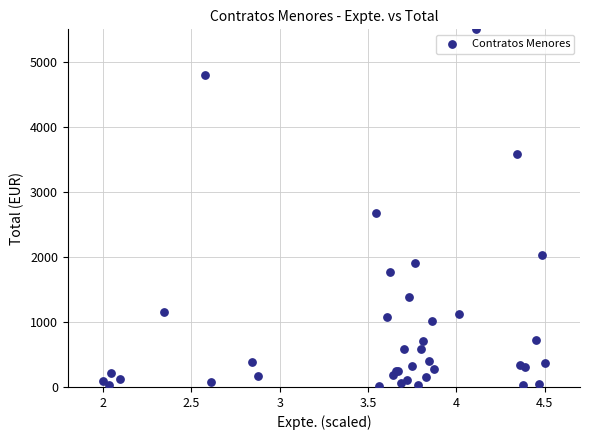

What Y value in the scatter plot is closest to 2756?

2680.0